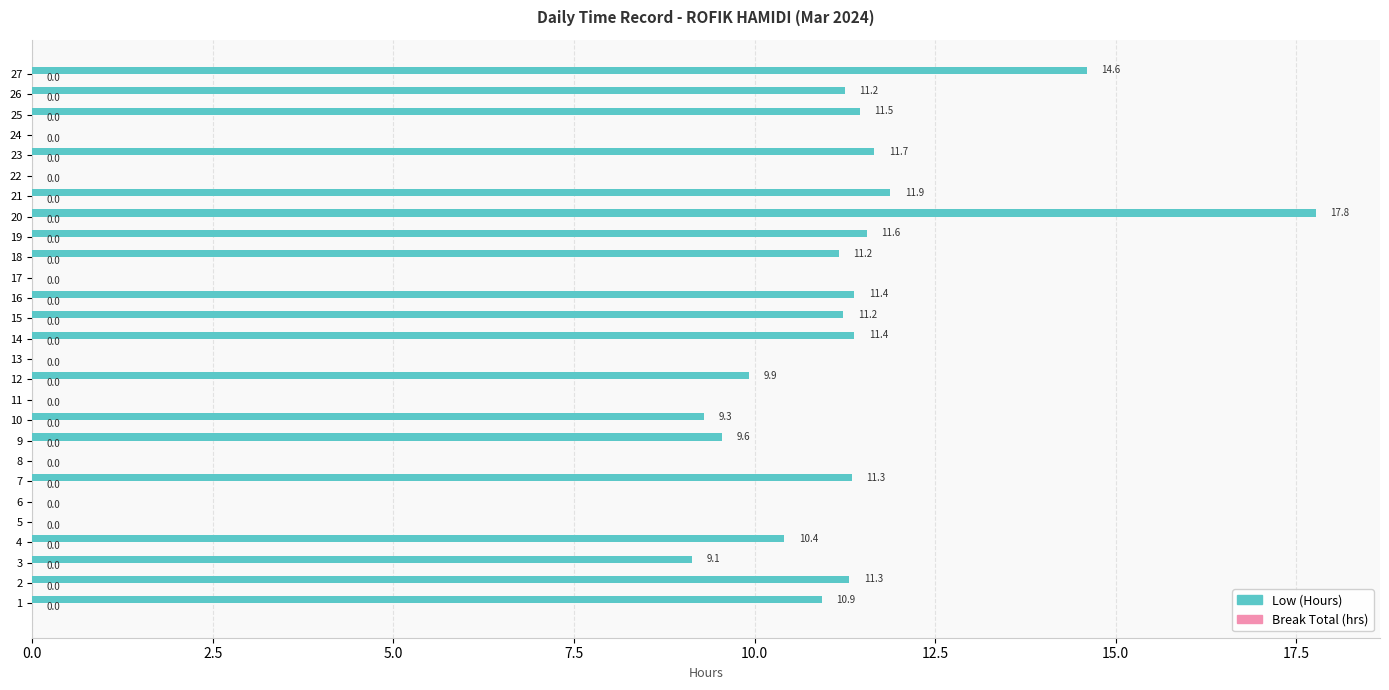

What is the sum of the values at 18 and 14?

22.6